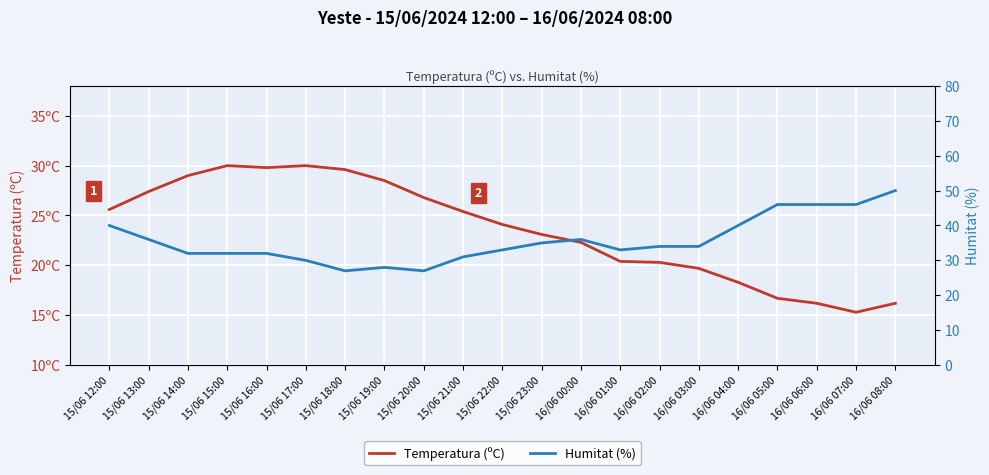

Is this an area chart (filled region under the line)?

No